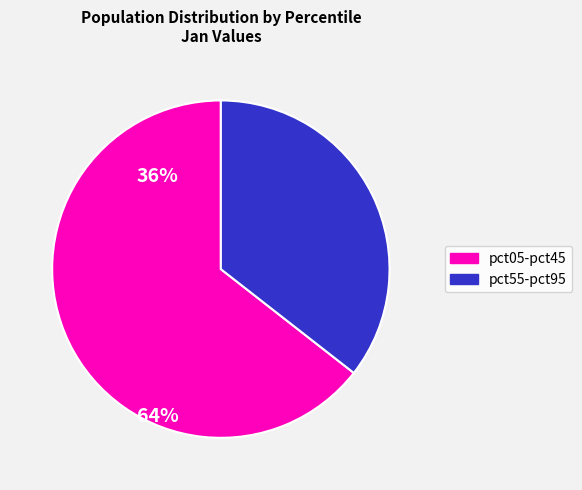

Is there any slice that represents more than half of the pie?

Yes